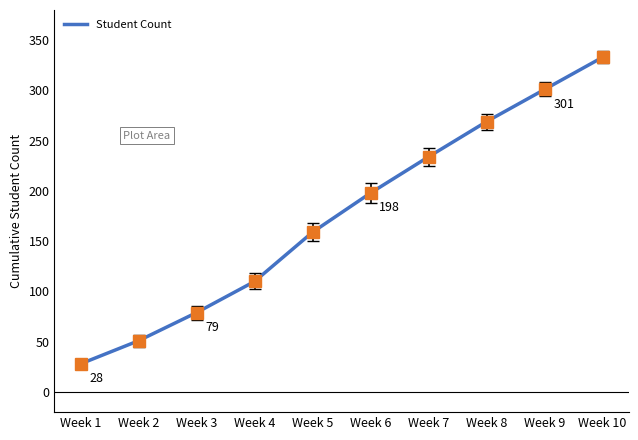

The value at Week 2 is 83. True or false?

False